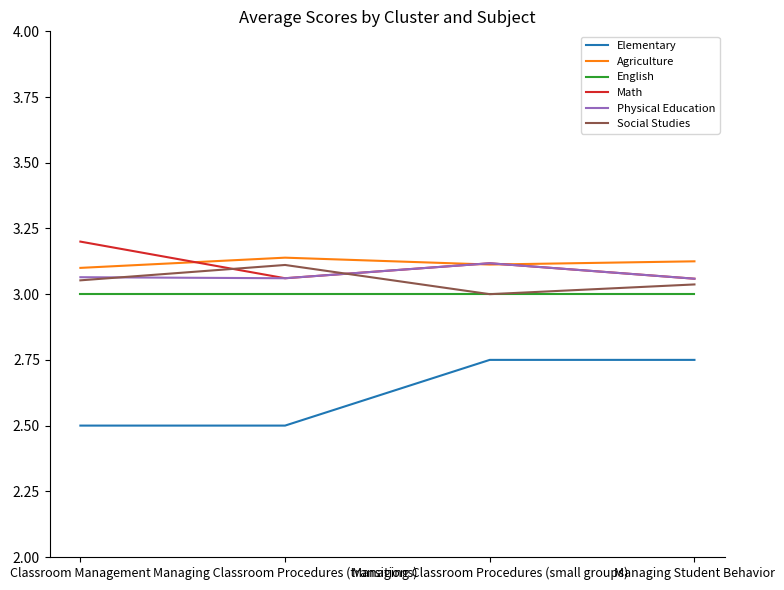

Which series changed the most between Managing Classroom Procedures (transitions) and Managing Student Behavior?

Elementary